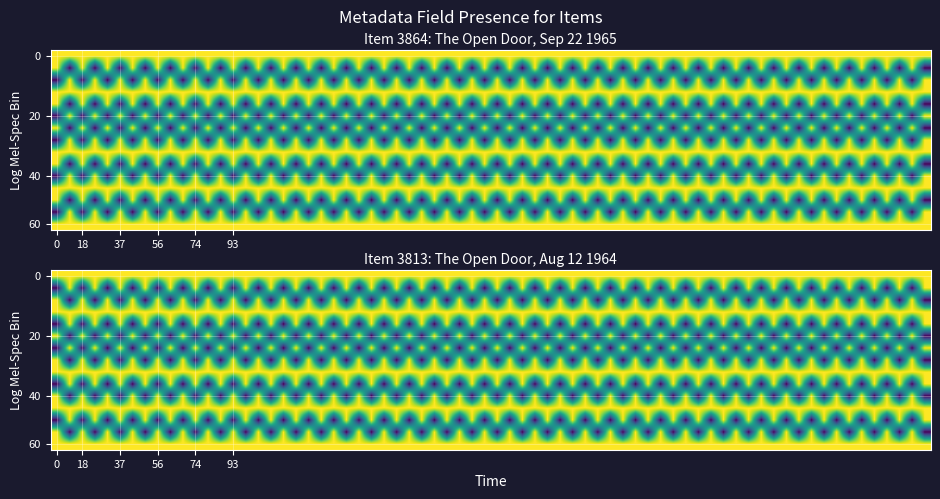

How many 3864 values are between 0 and 1?

15